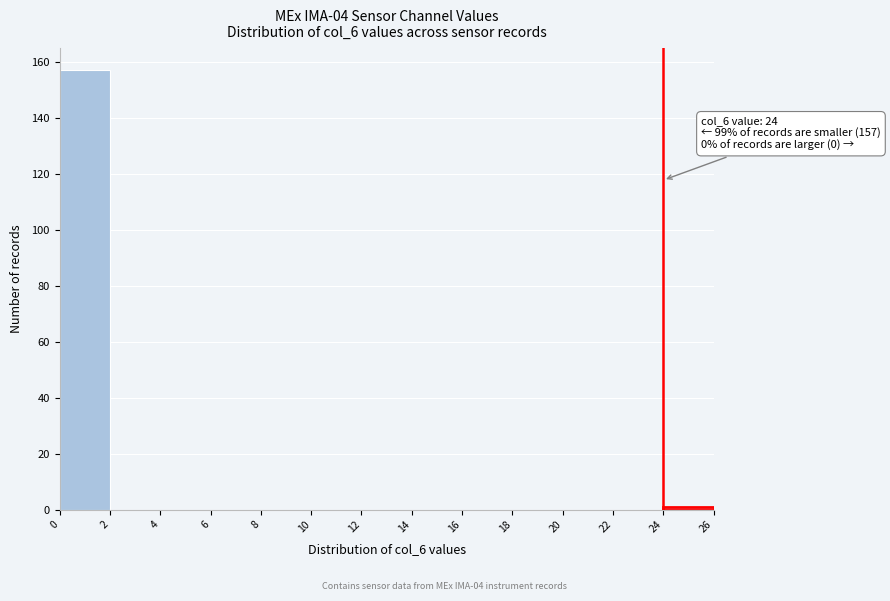

Over which range of the x-axis is the bar tallest?

0 to 2